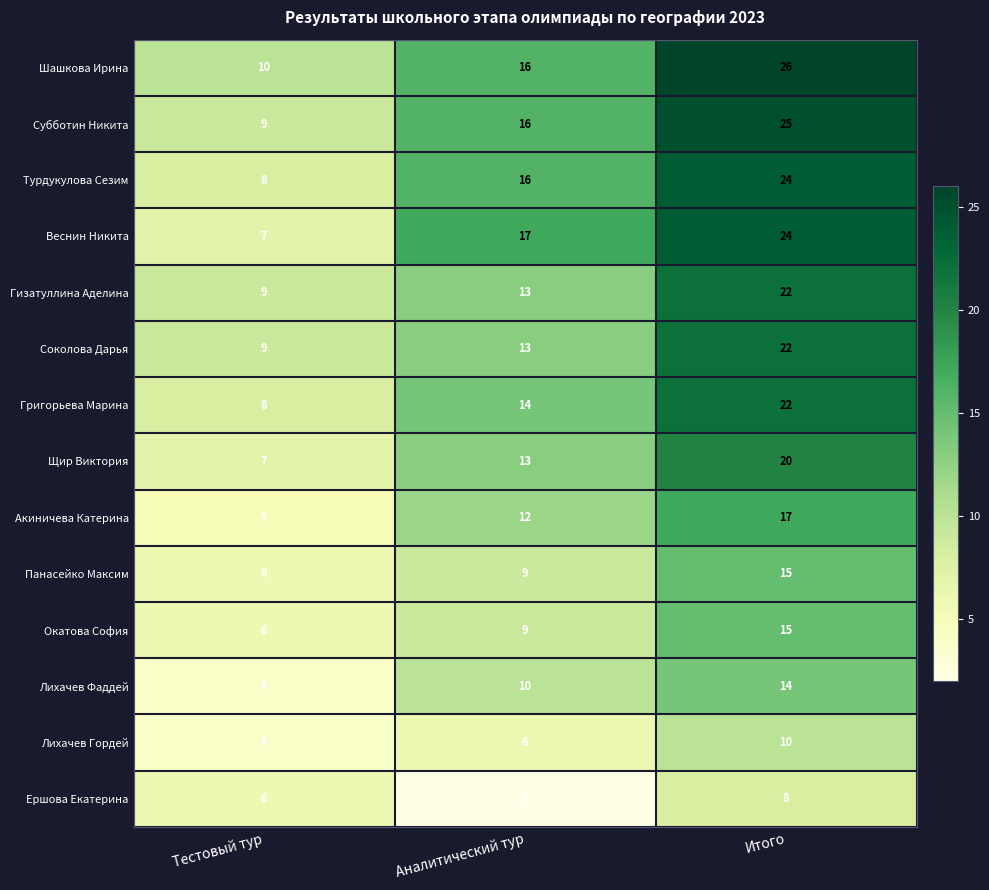

Between Аналитический тур and Итого, which series saw the biggest shift?

Шашкова Ирина